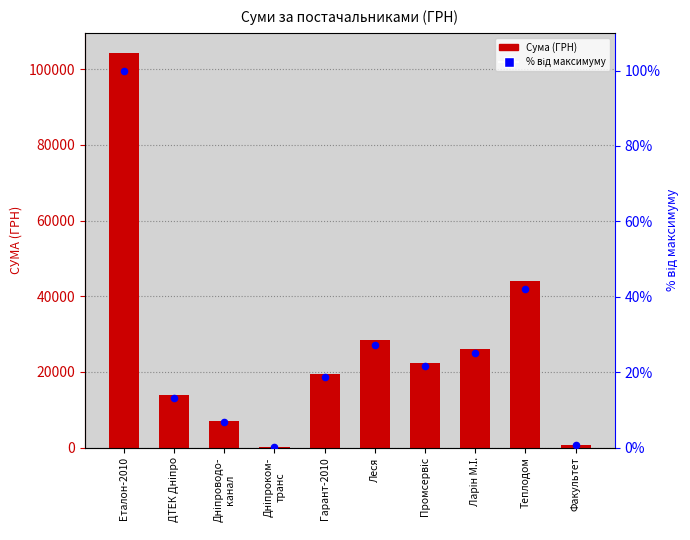

At which category is the sum across all series the highest?

Еталон-2010